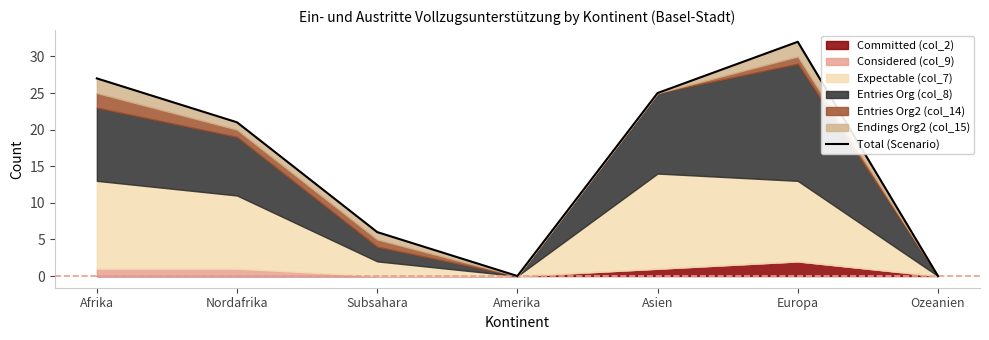

What is the difference between the maximum and minimum values?

32